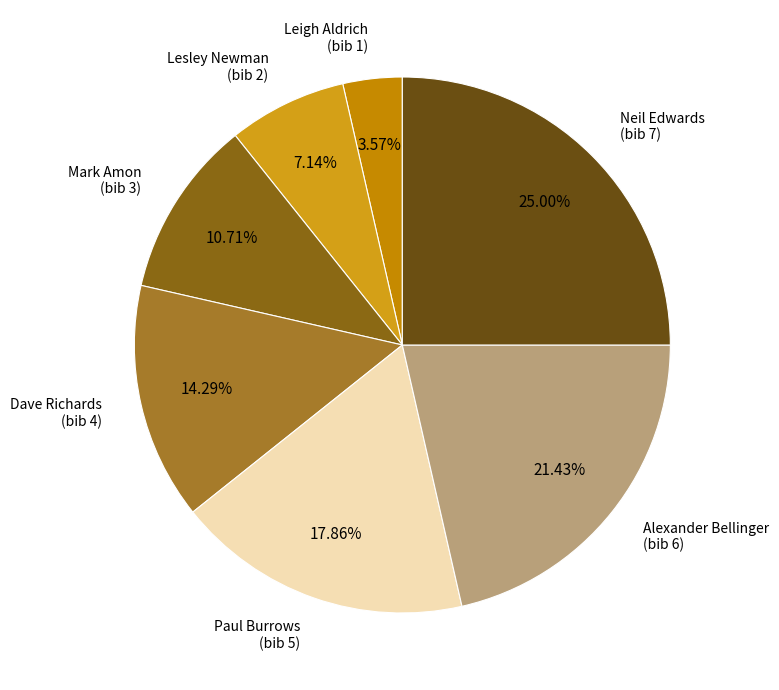

To the nearest percent, what is the average slice percentage?

14%